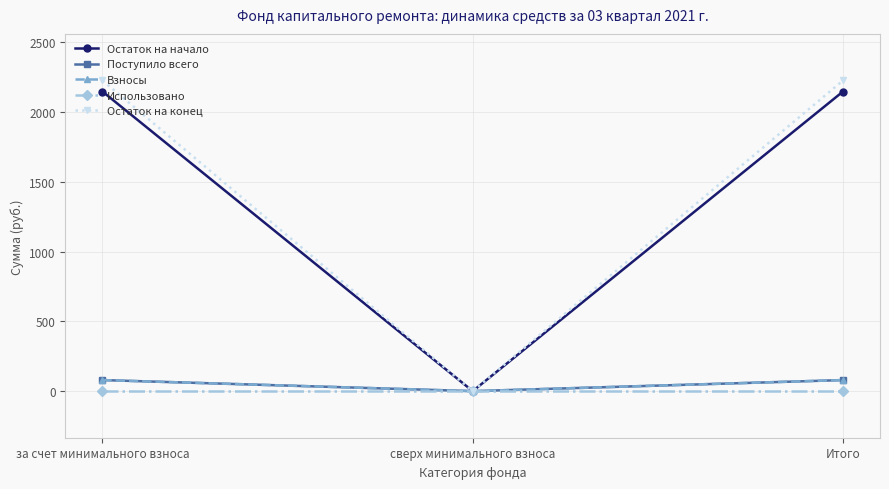

Is this an area chart (filled region under the line)?

No